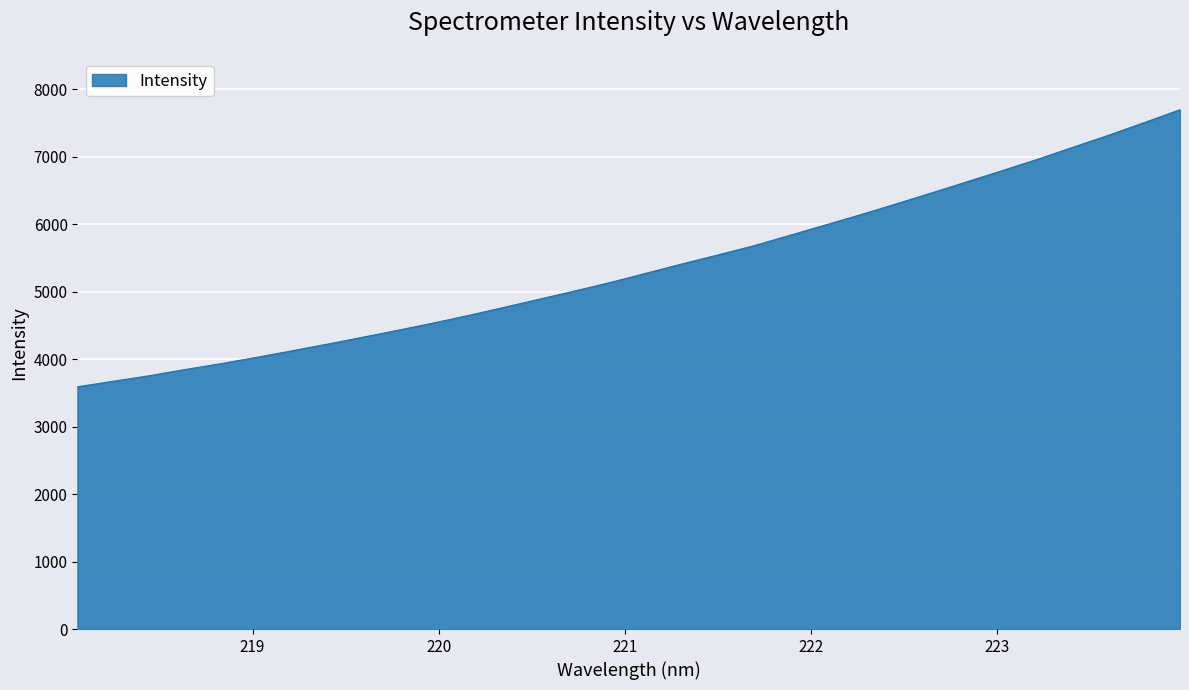

What is the maximum value shown in the chart?

7695.7